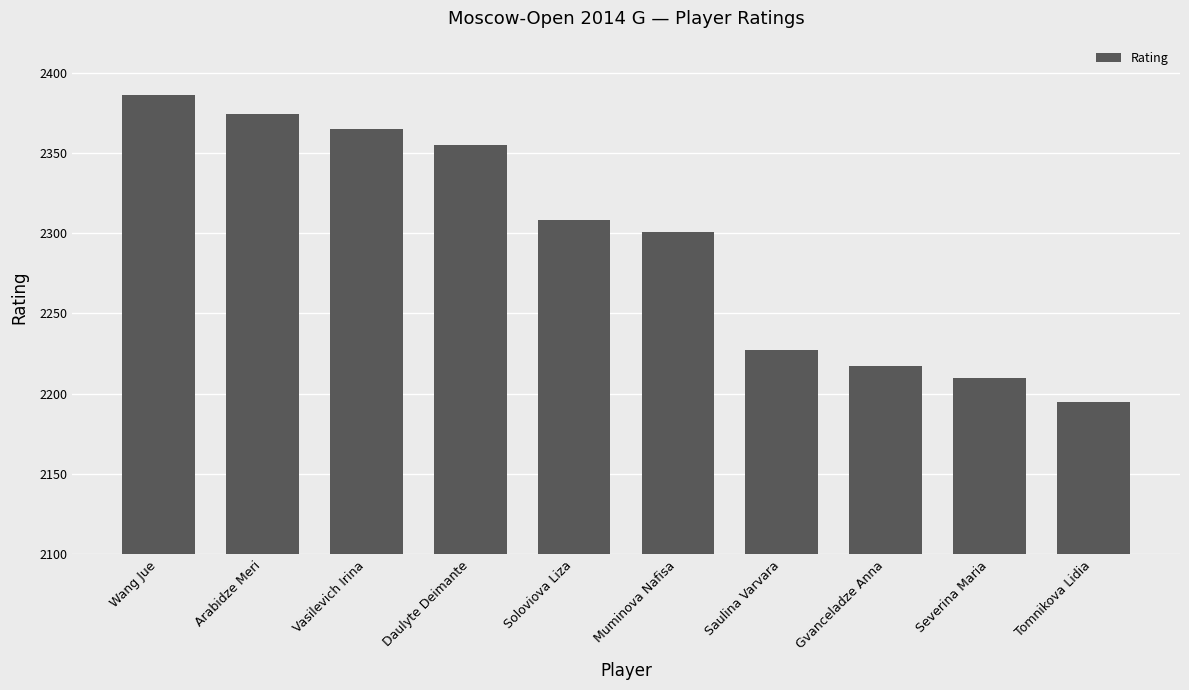

Which label corresponds to the smallest value in the chart?

Tomnikova Lidia